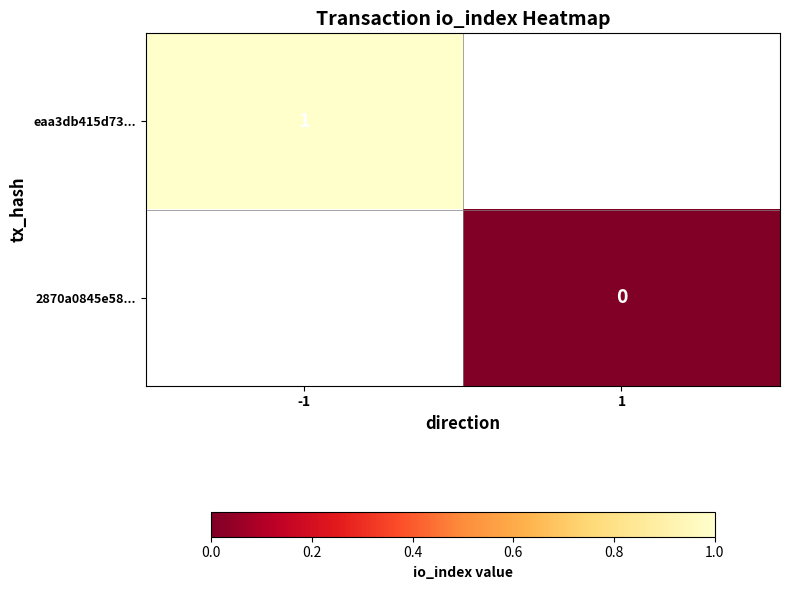

Is it true that eaa3db415d73... equals 0 at -1?

False